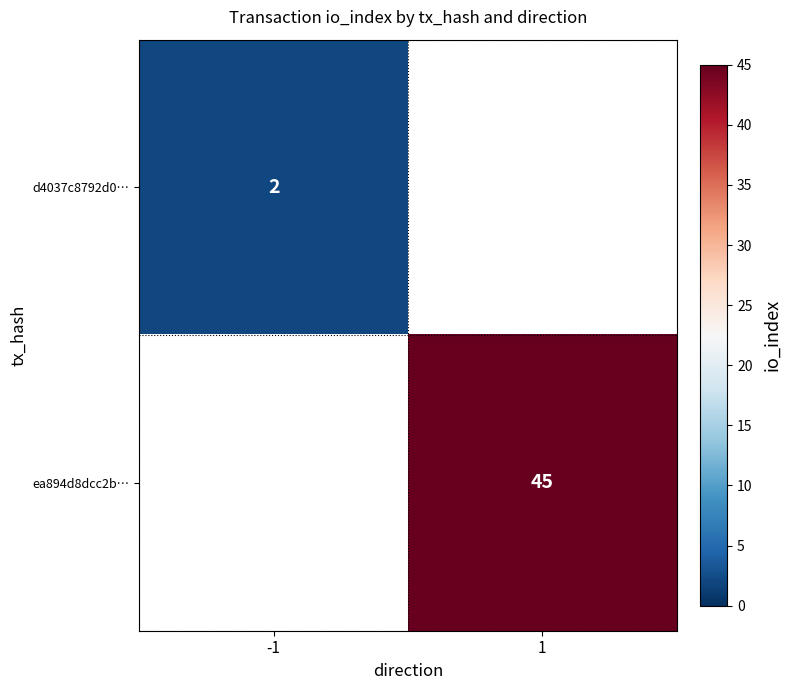

Is the value of ea894d8dcc2b… at 1 greater than the value of d4037c8792d0… at -1?

Yes